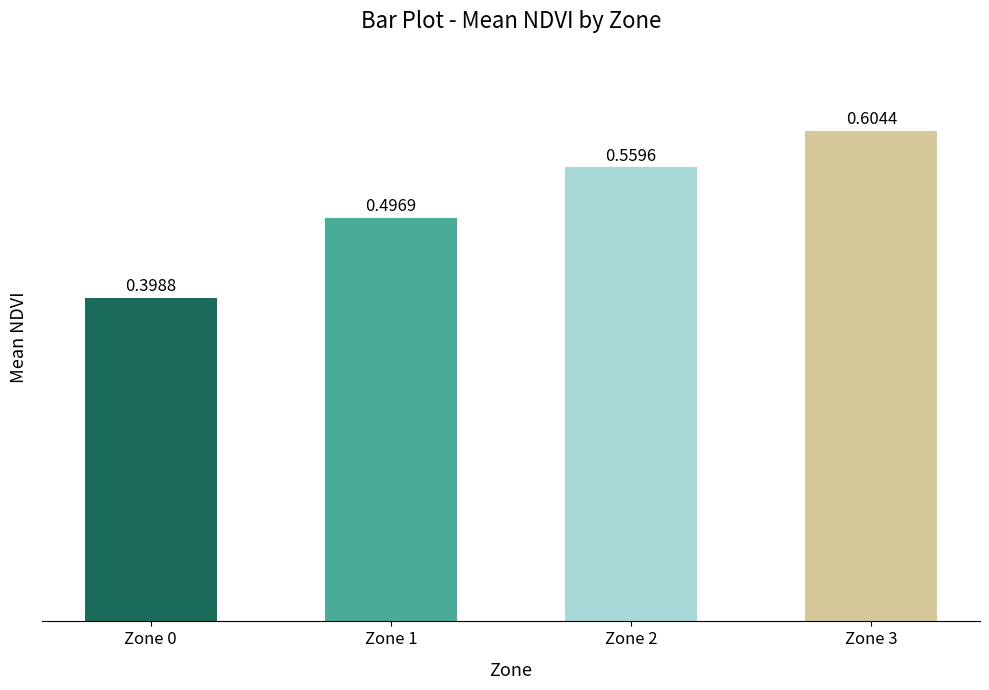

Rank the categories by value from lowest to highest.

Zone 0, Zone 1, Zone 2, Zone 3